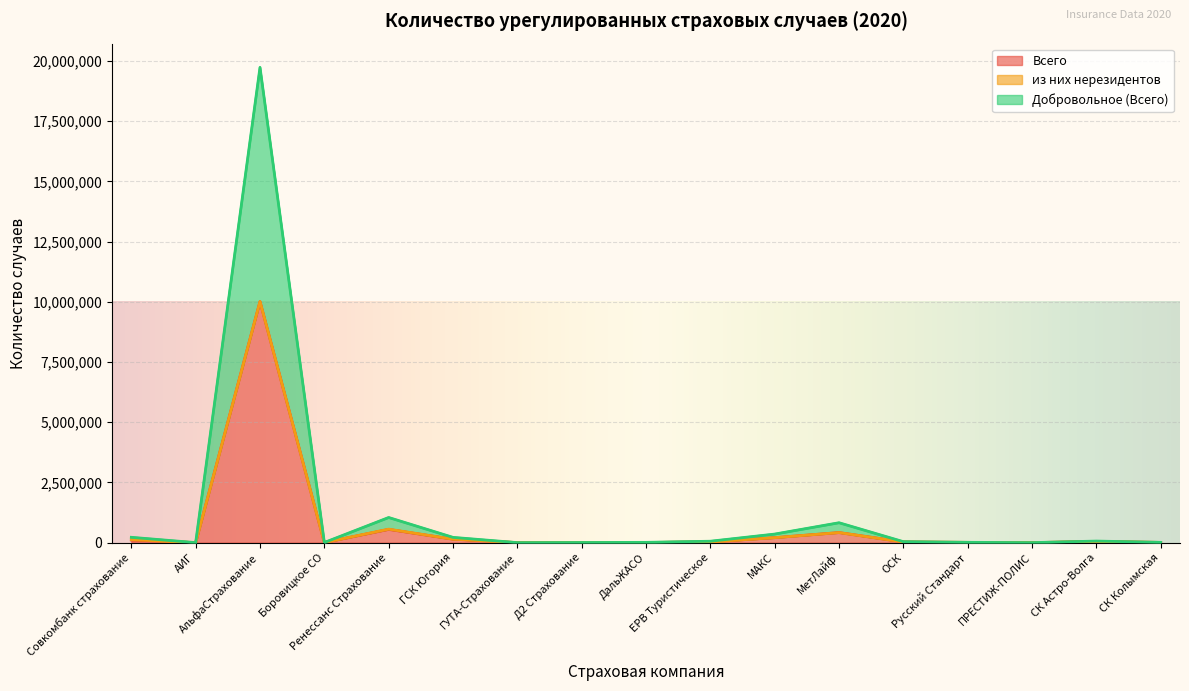

What is the maximum value for Всего?

10009515